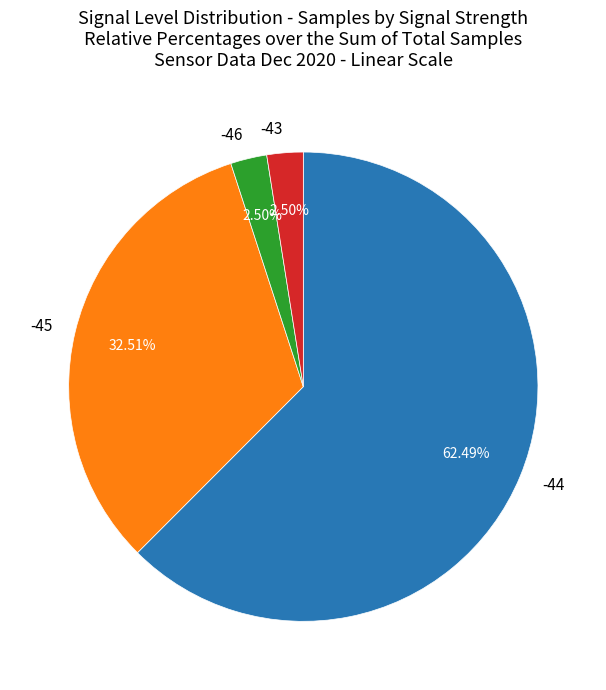

Does any single category account for the majority?

Yes